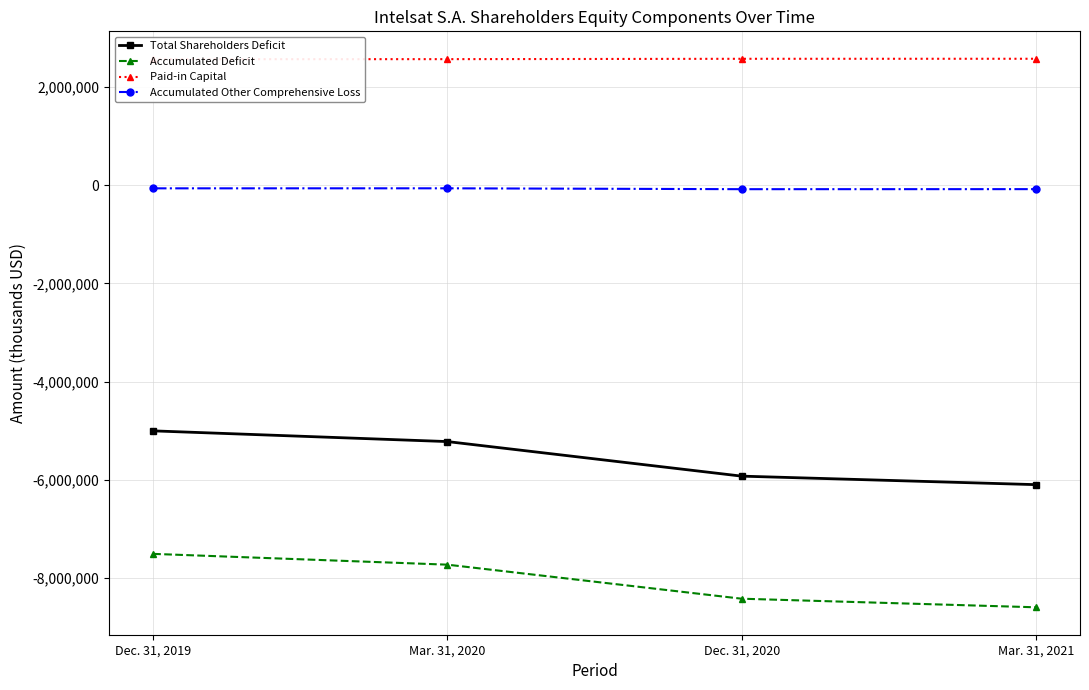

At Mar. 31, 2020, list the series in order from largest to smallest.

Paid-in Capital, Accumulated Other Comprehensive Loss, Total Shareholders Deficit, Accumulated Deficit